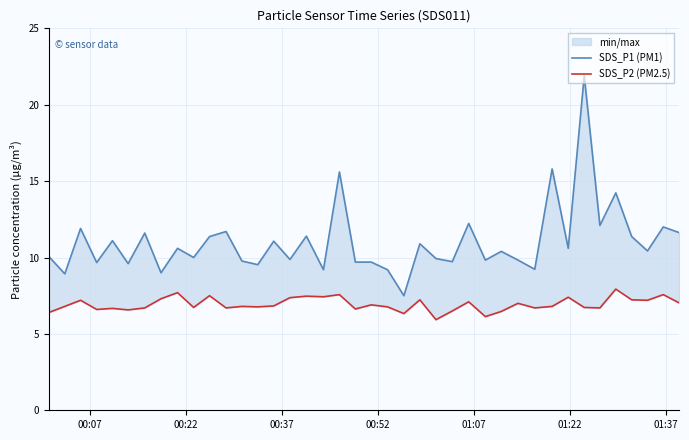

At how many categories does at least one series exceed 11?

16